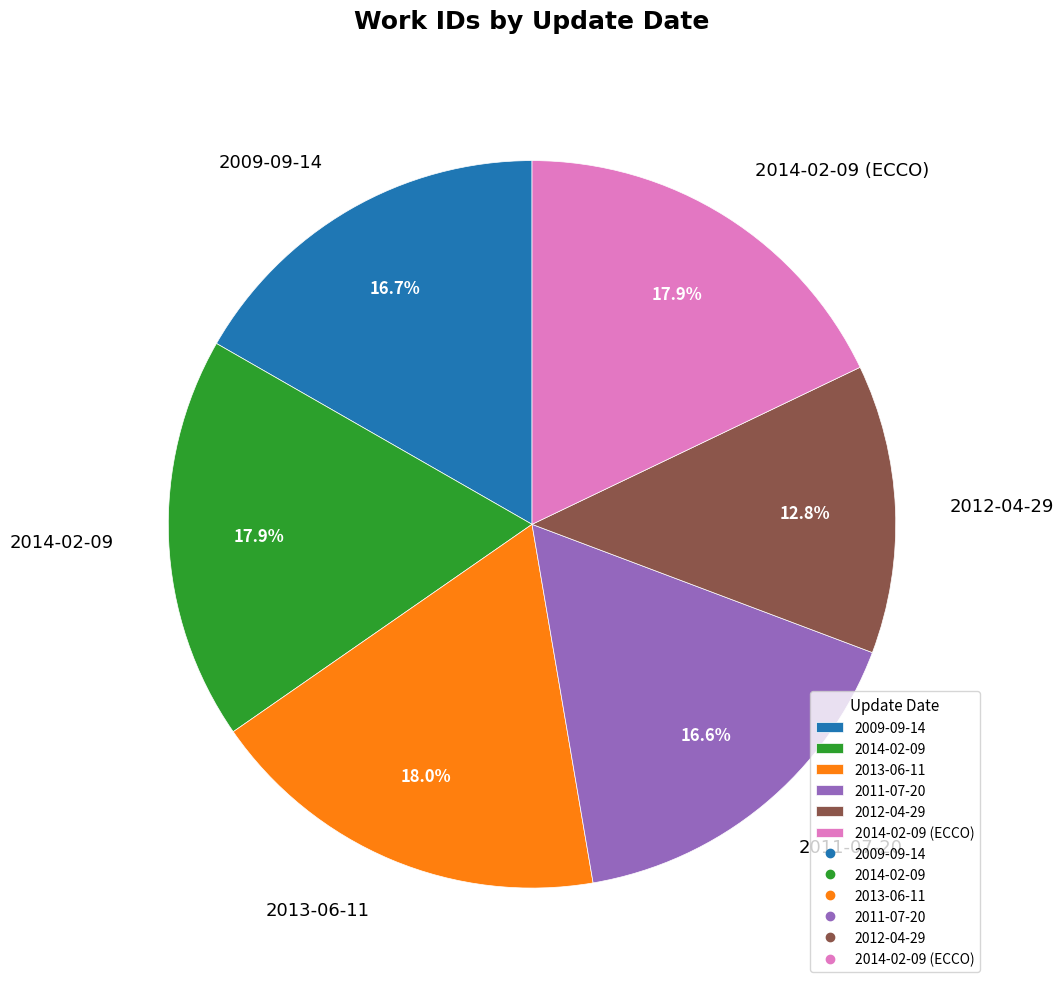

To the nearest percent, what is the average slice percentage?

17%